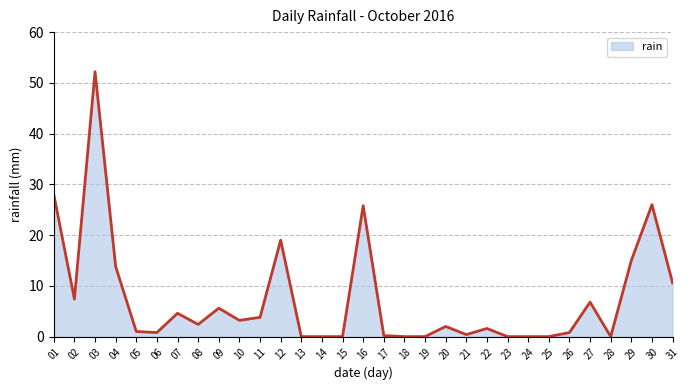

Which category has the highest value across all series?

03